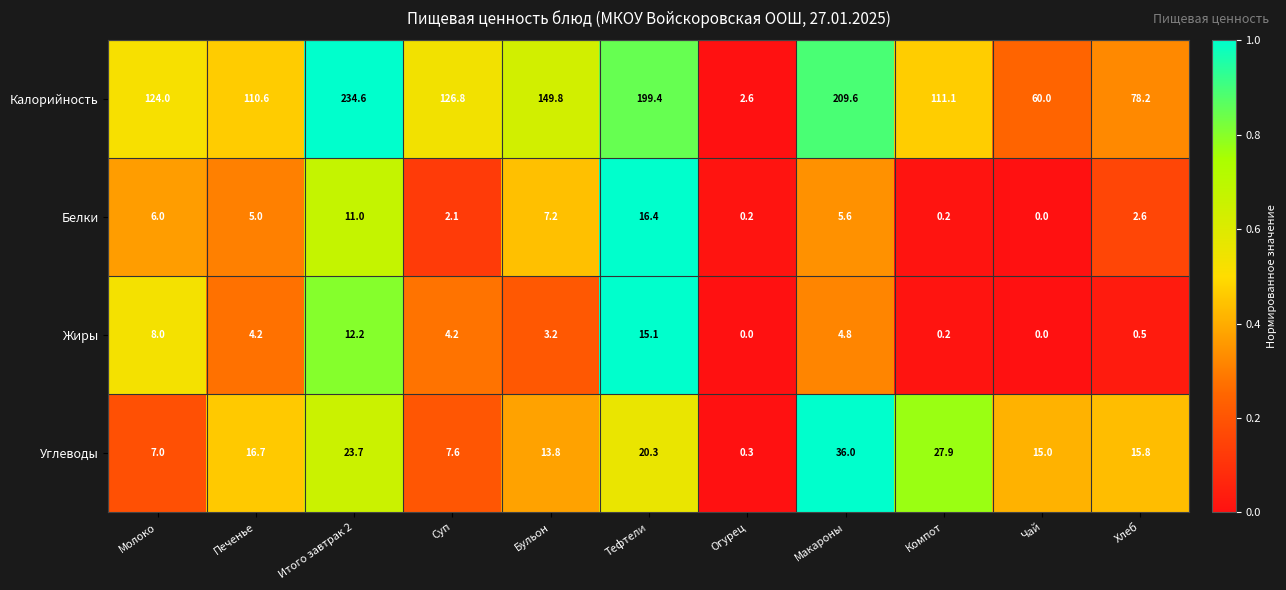

At which category is the sum across all series the highest?

Итого завтрак 2